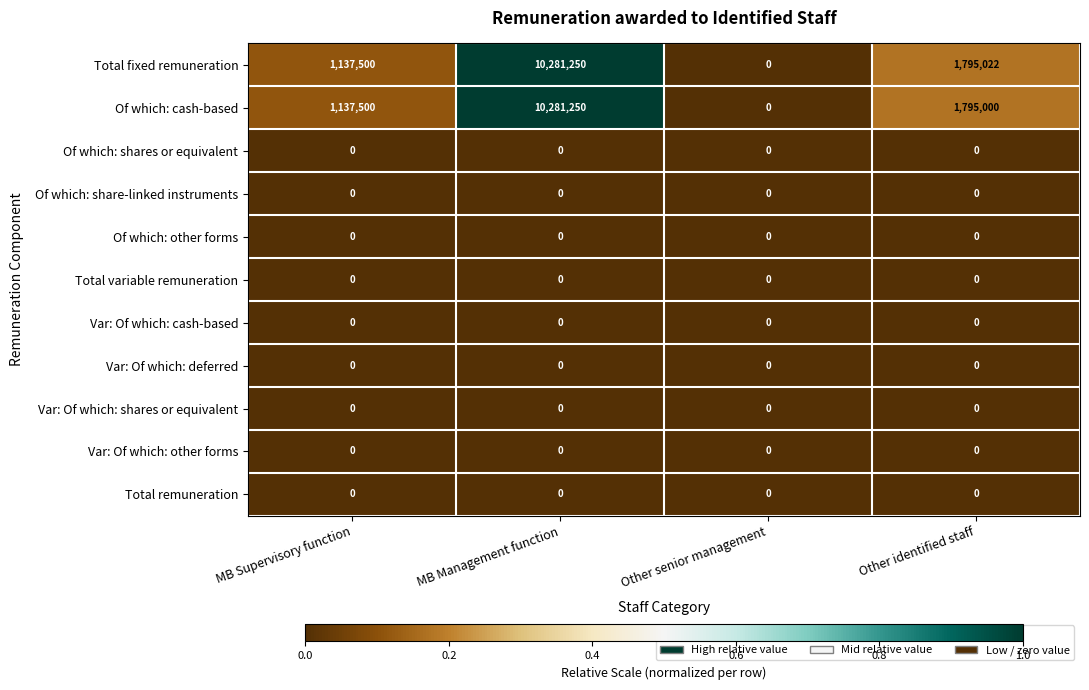

At how many categories does at least one series exceed 860337?

3